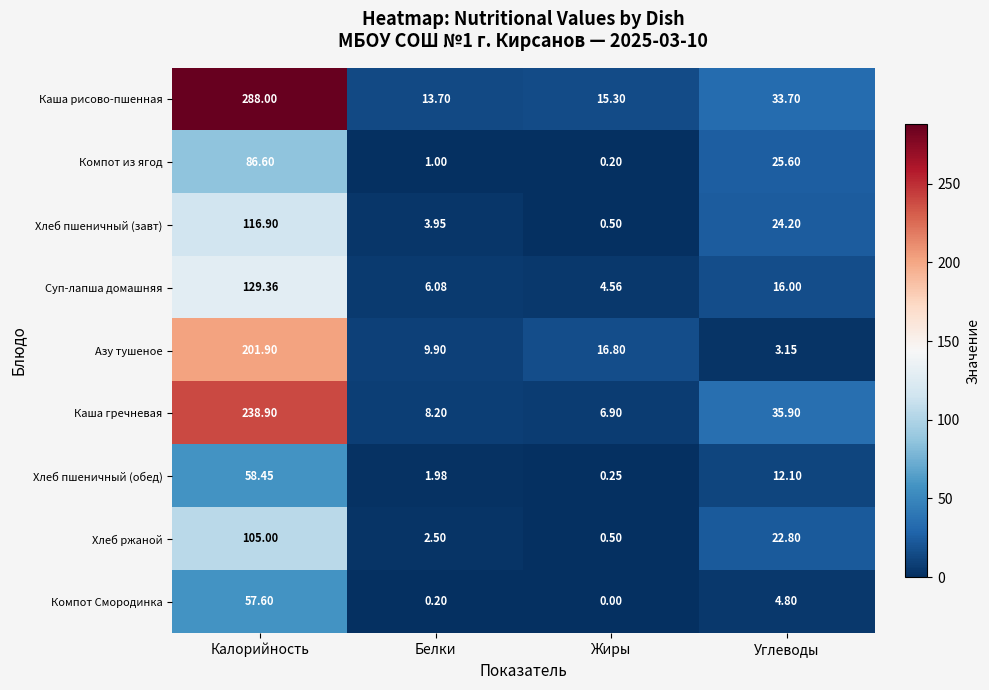

List the series in order of their peak value, lowest first.

Компот Смородинка, Хлеб пшеничный (обед), Компот из ягод, Хлеб ржаной, Хлеб пшеничный (завт), Суп-лапша домашняя, Азу тушеное, Каша гречневая, Каша рисово-пшенная